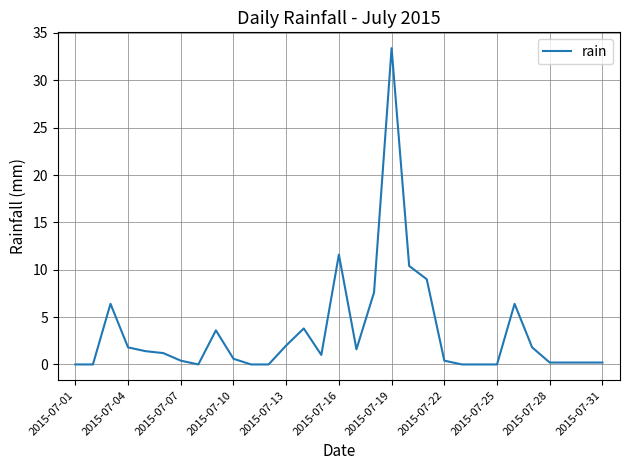

What is the difference between the maximum and minimum values?

33.4